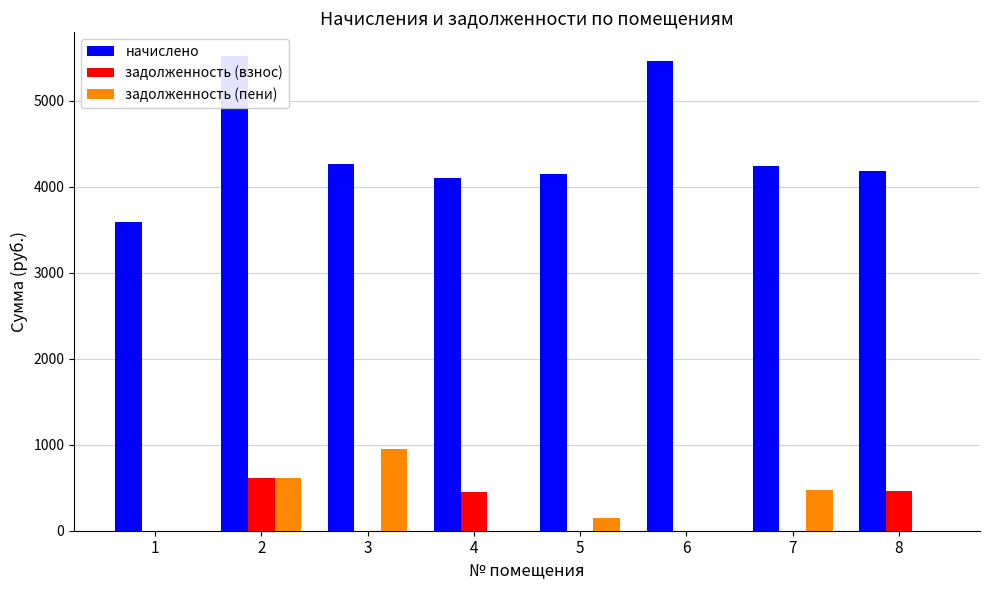

The задолженность (взнос) series shows 804.6 at 8. True or false?

False